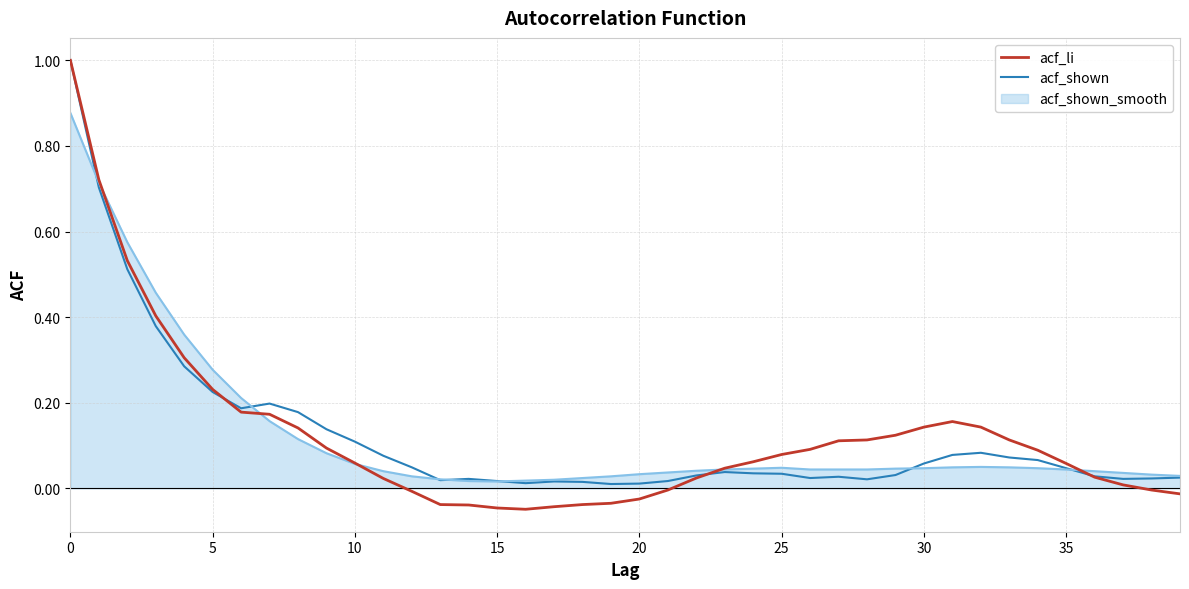

What is the greatest value displayed?

1.0